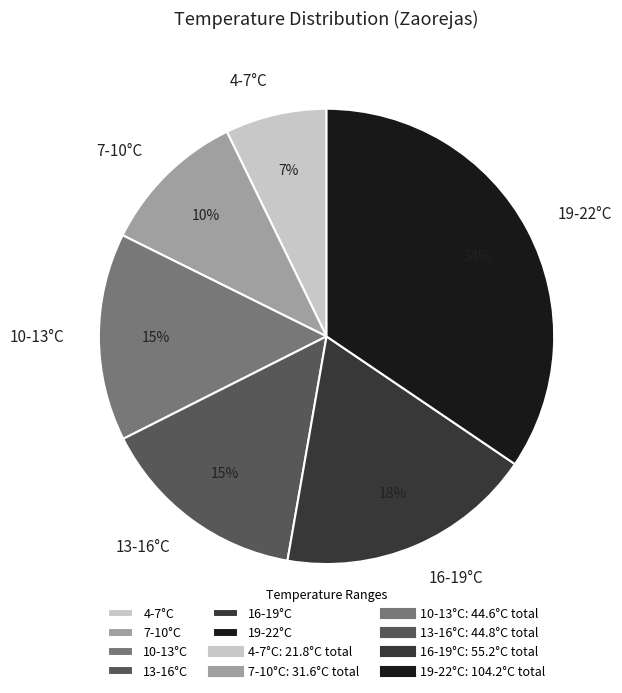

The 19-22°C slice represents 34% of the pie. True or false?

True